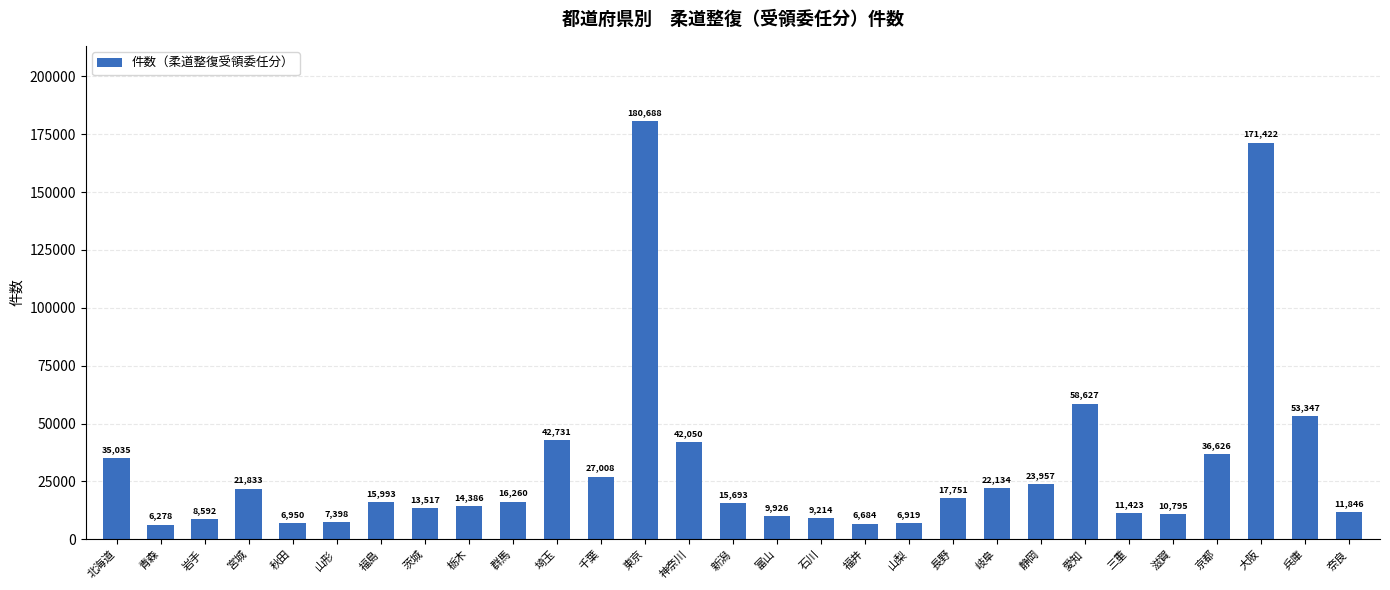

The chart shows a value of 15693 at 新潟. True or false?

True